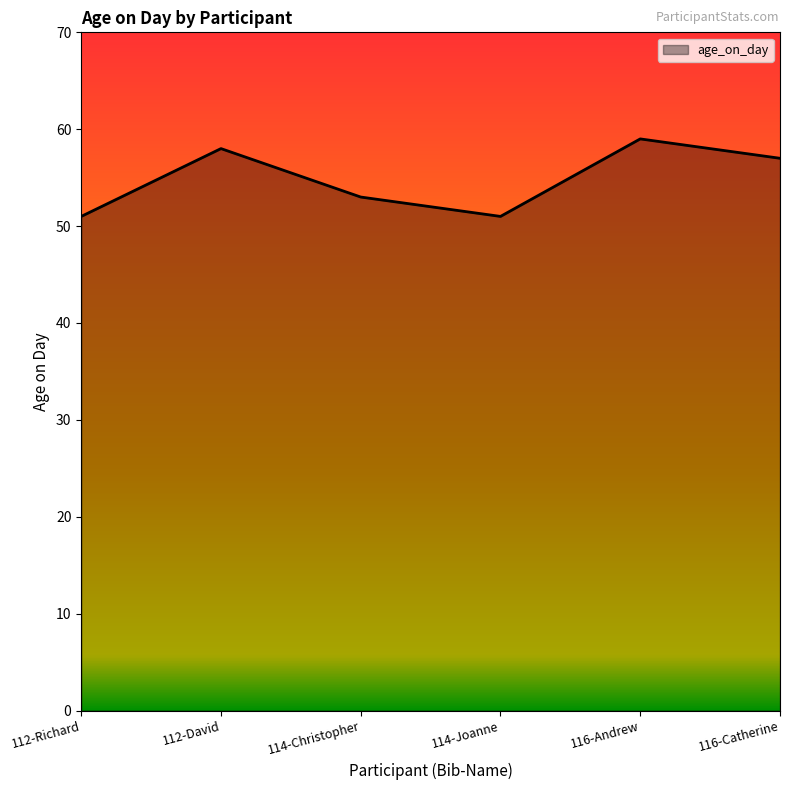

What position from the right is 112-David?

5